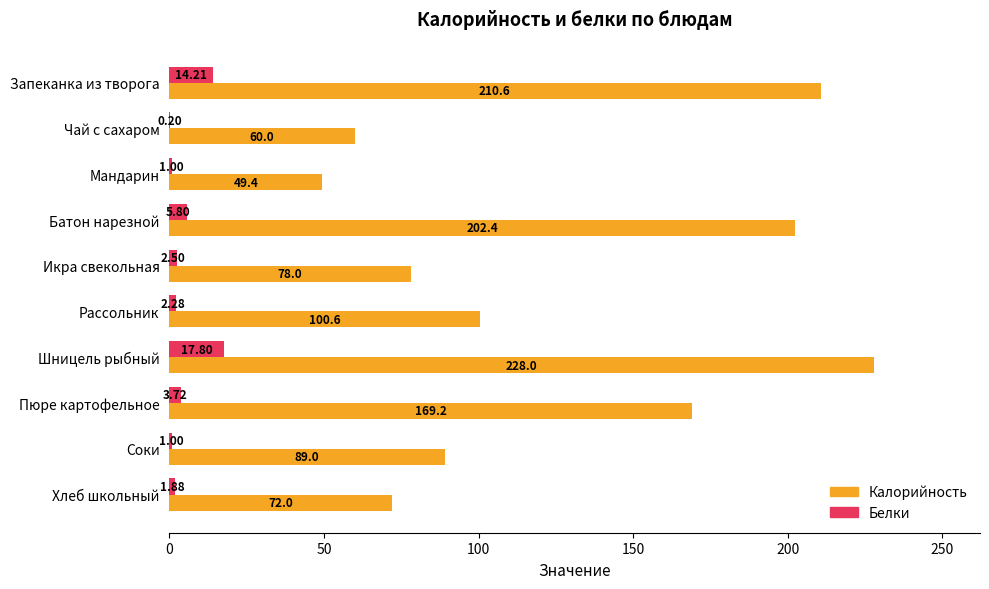

Which series changed the most between Мандарин and Шницель рыбный?

Калорийность